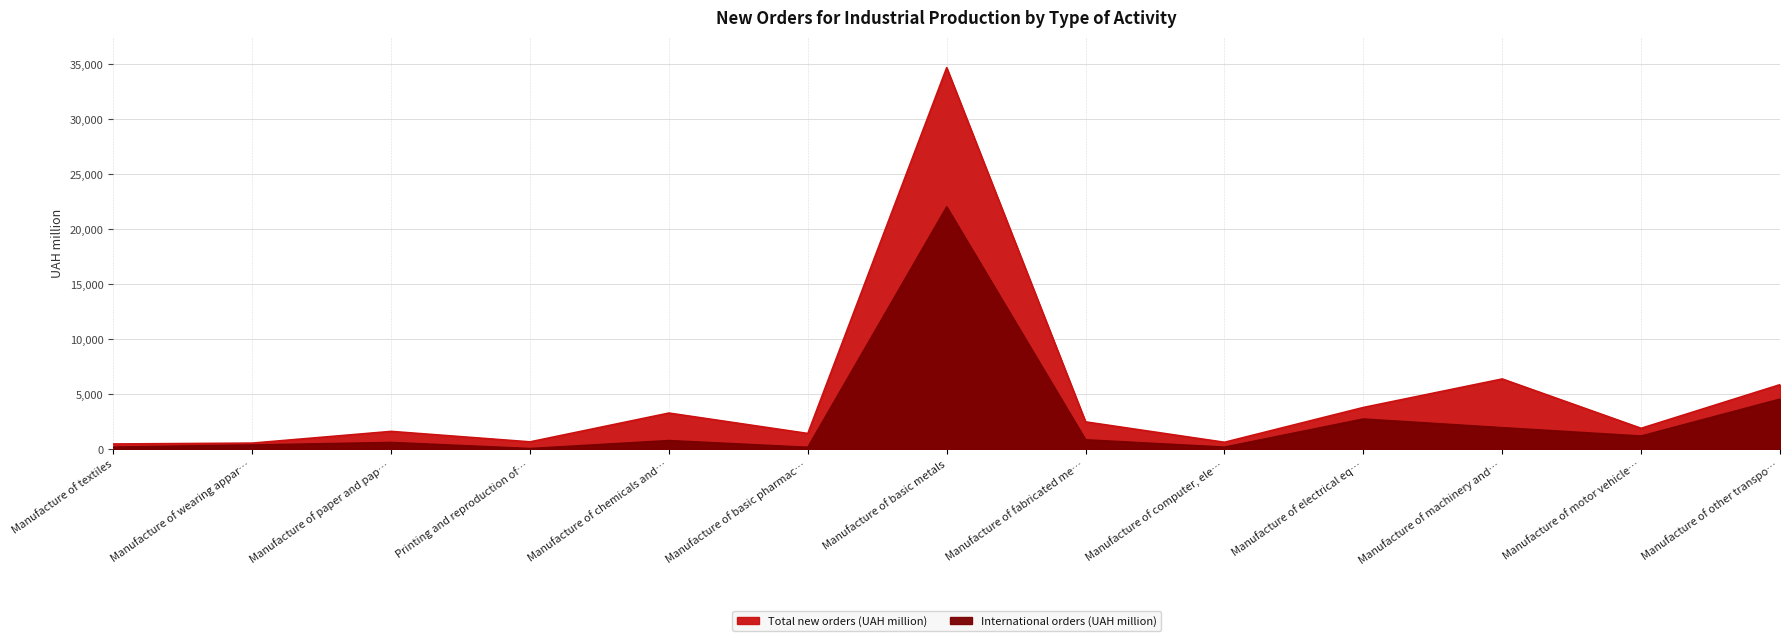

At which label is Total new orders (UAH million) closest to 17560?

Manufacture of machinery and…